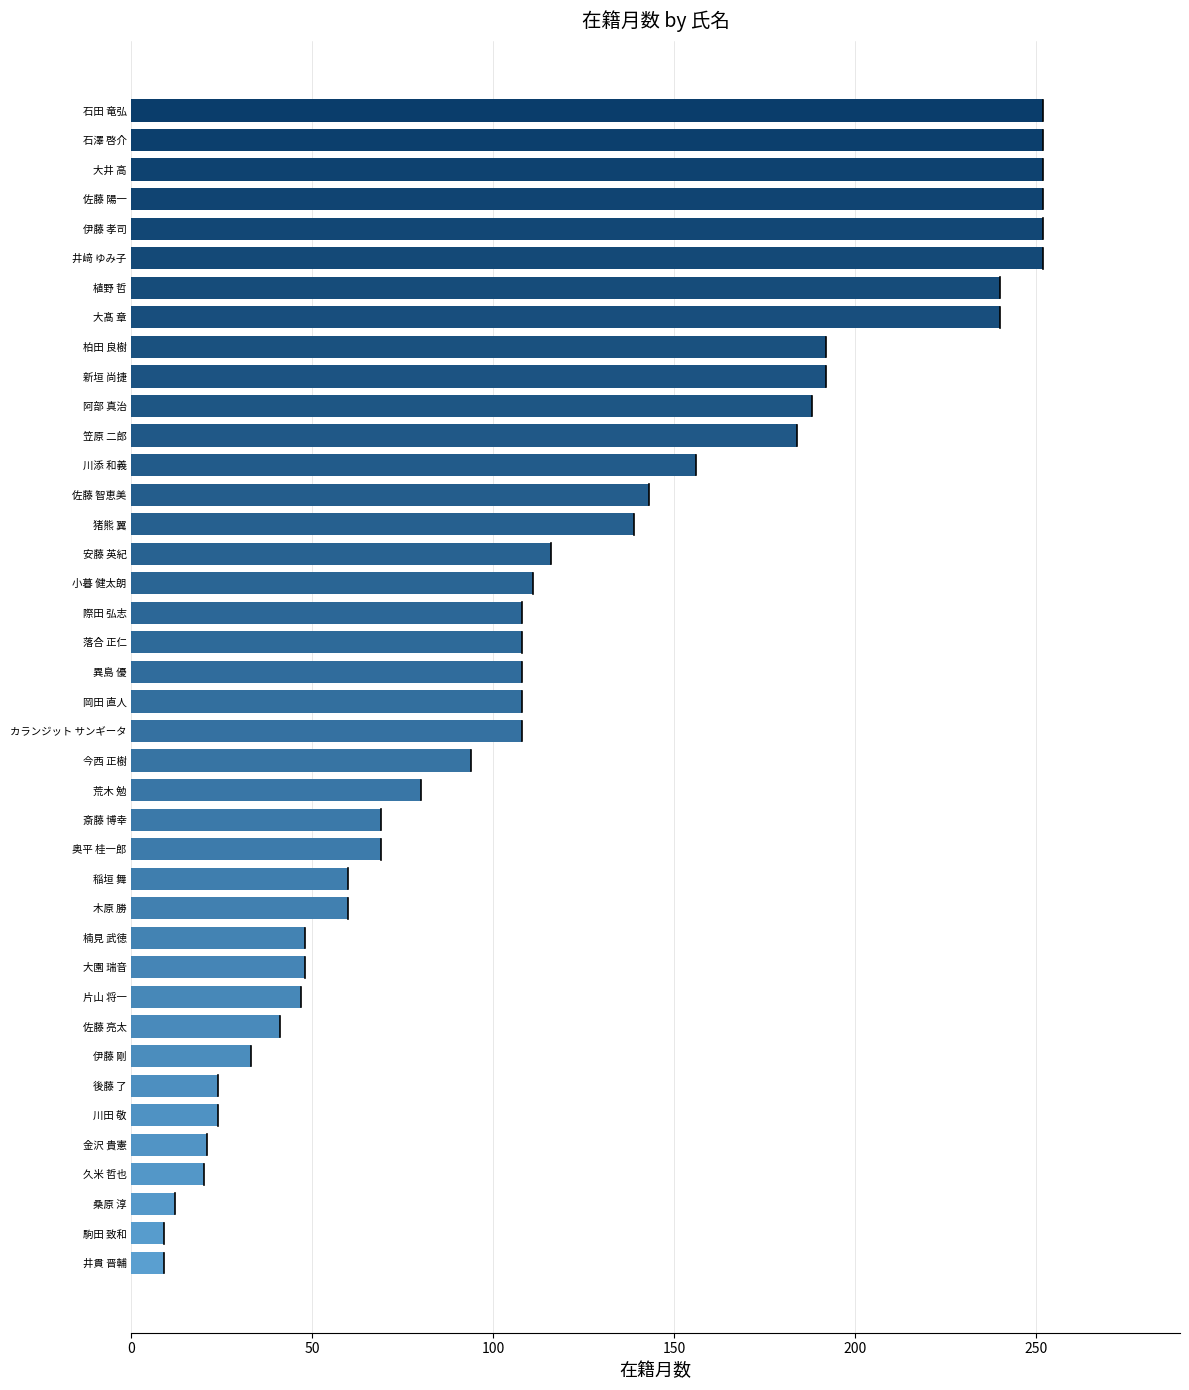

What is the minimum value shown in the chart?

9